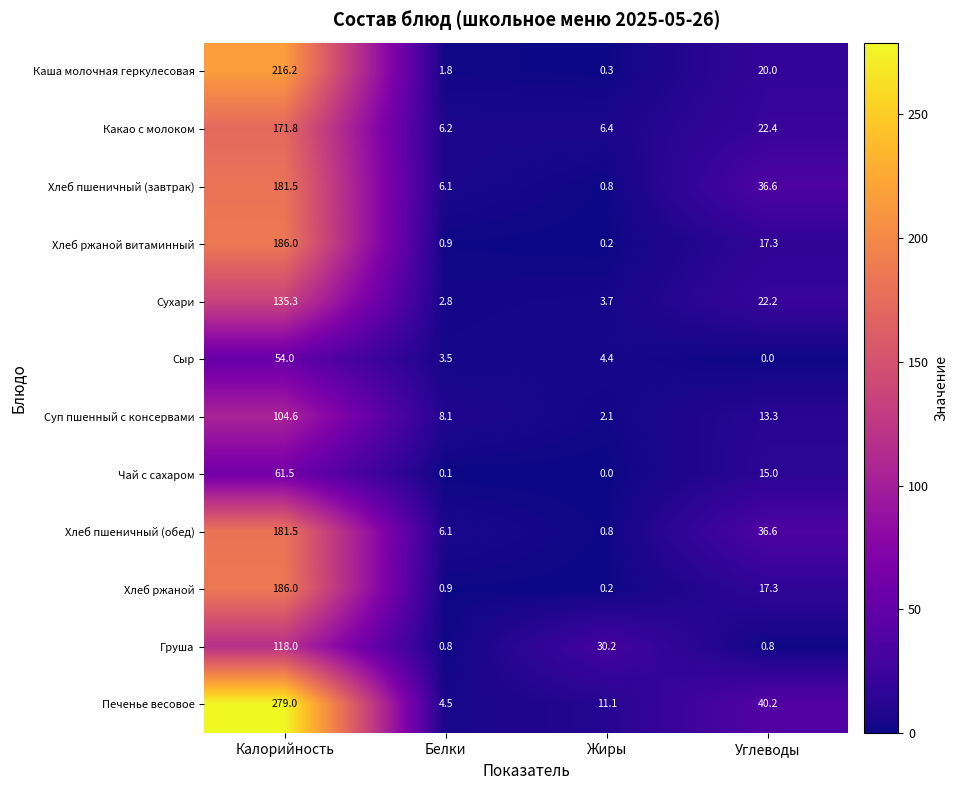

At which category is the sum across all series the highest?

Калорийность